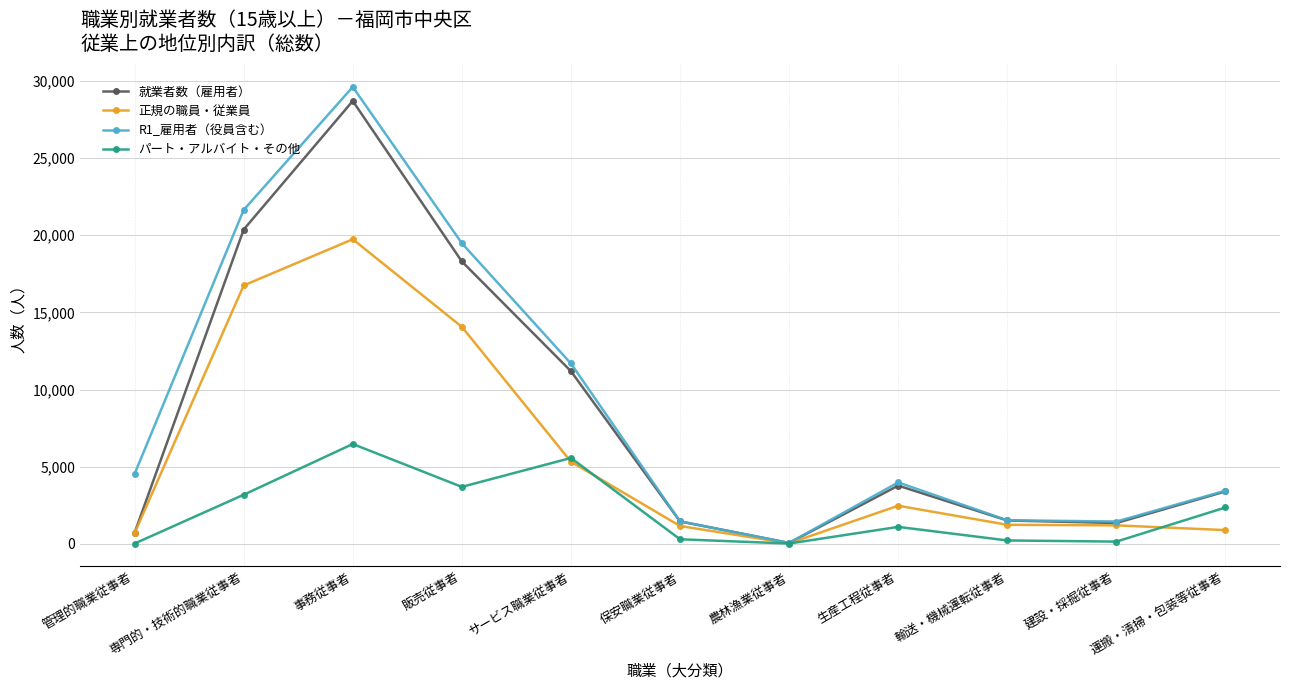

In パート・アルバイト・その他, how many points are higher than both neighbors (excluding endpoints)?

3